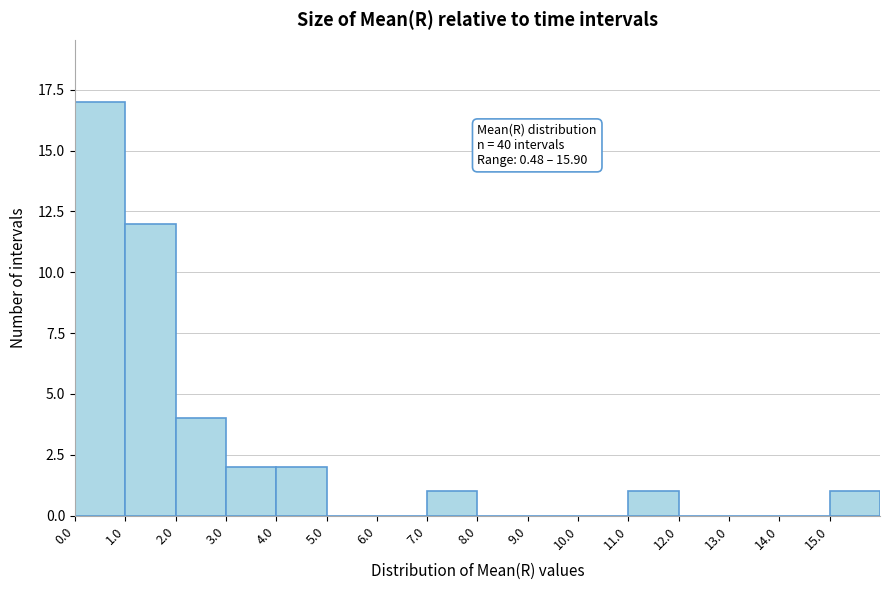

Which range on the x-axis has the tallest bar?

0 to 1